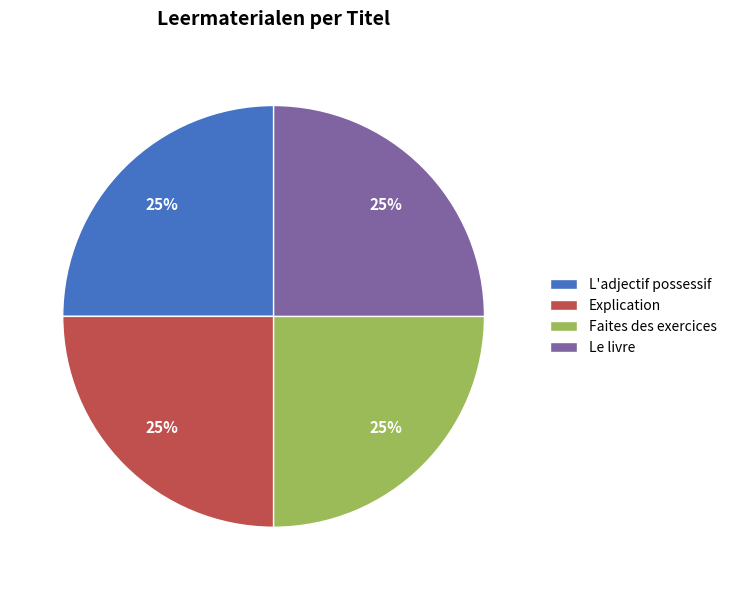

What percentage is the L'adjectif possessif slice, to the nearest percent?

25%